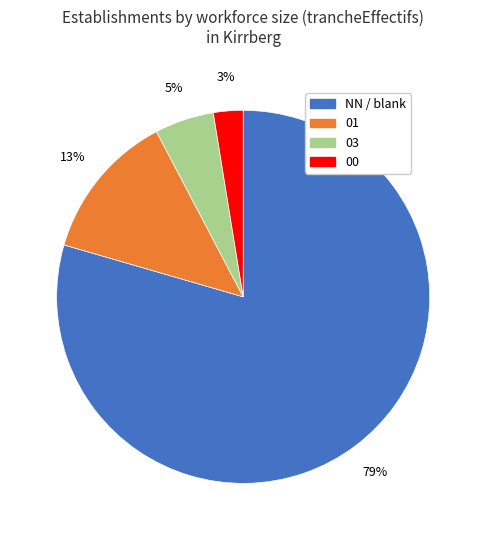

To the nearest percent, what is the average slice percentage?

25%